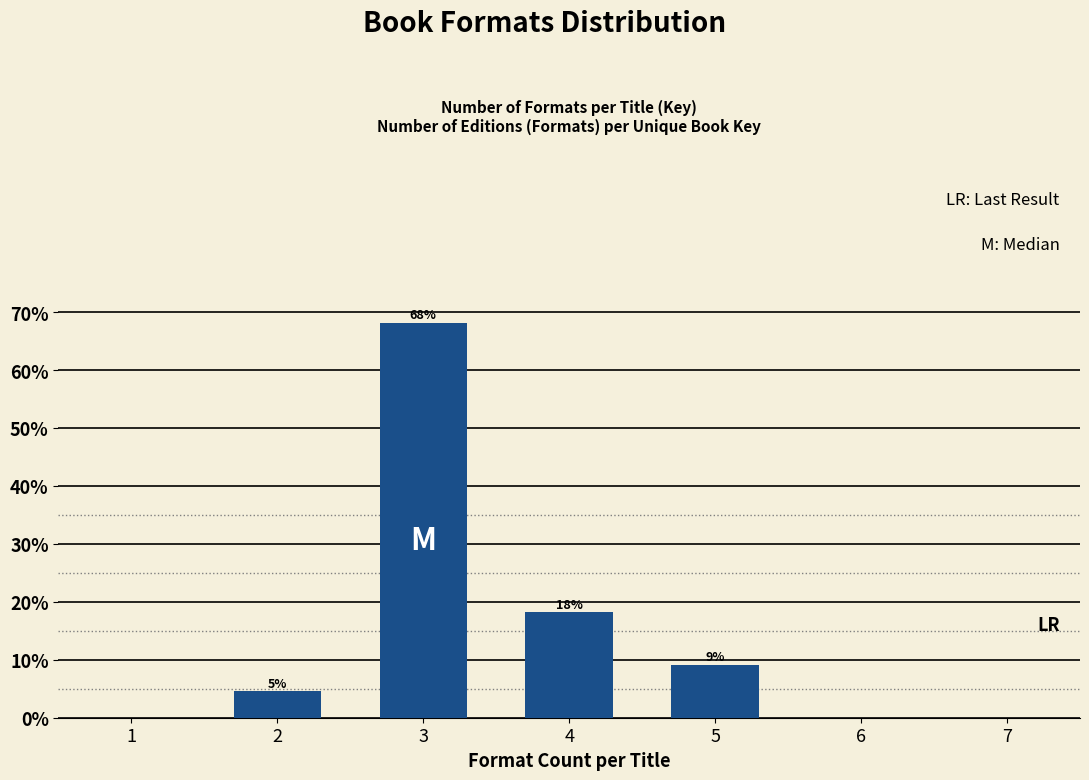

How many bars are there in total?

4